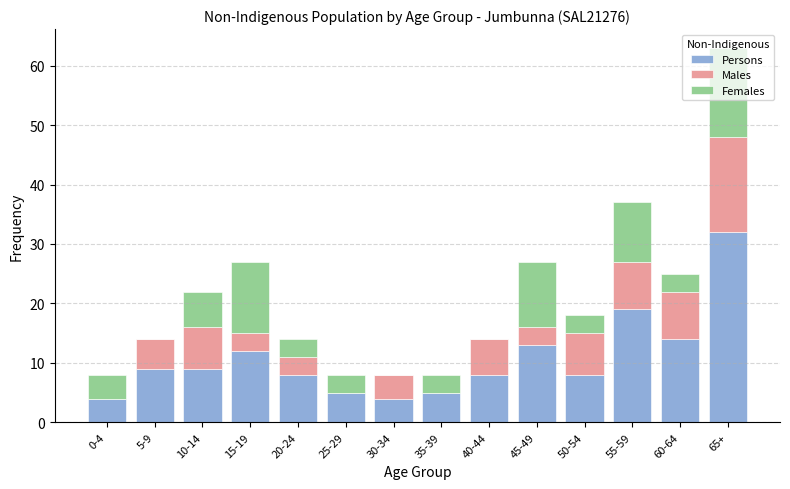

True or false: Persons has a value of 32 at 65+.

True